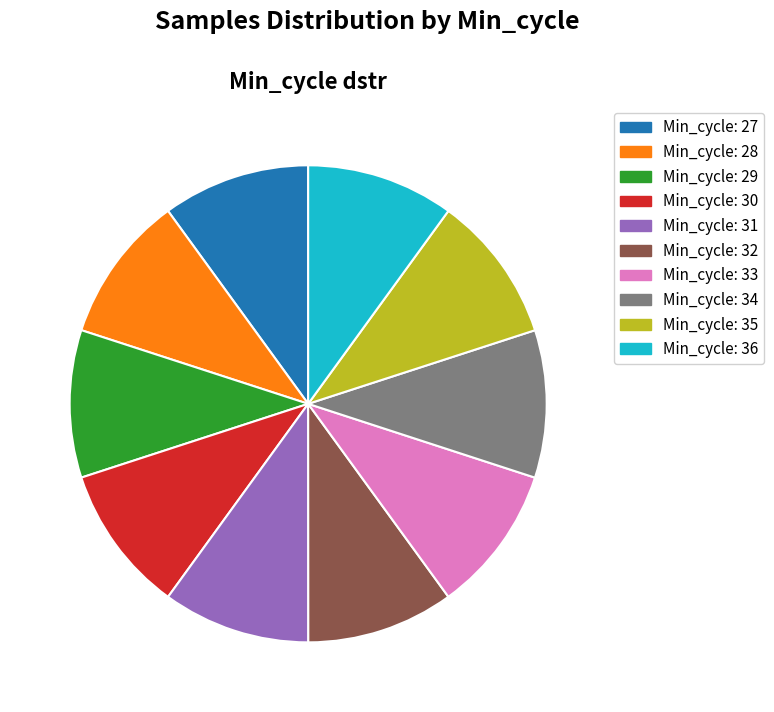

Does any single category account for the majority?

No